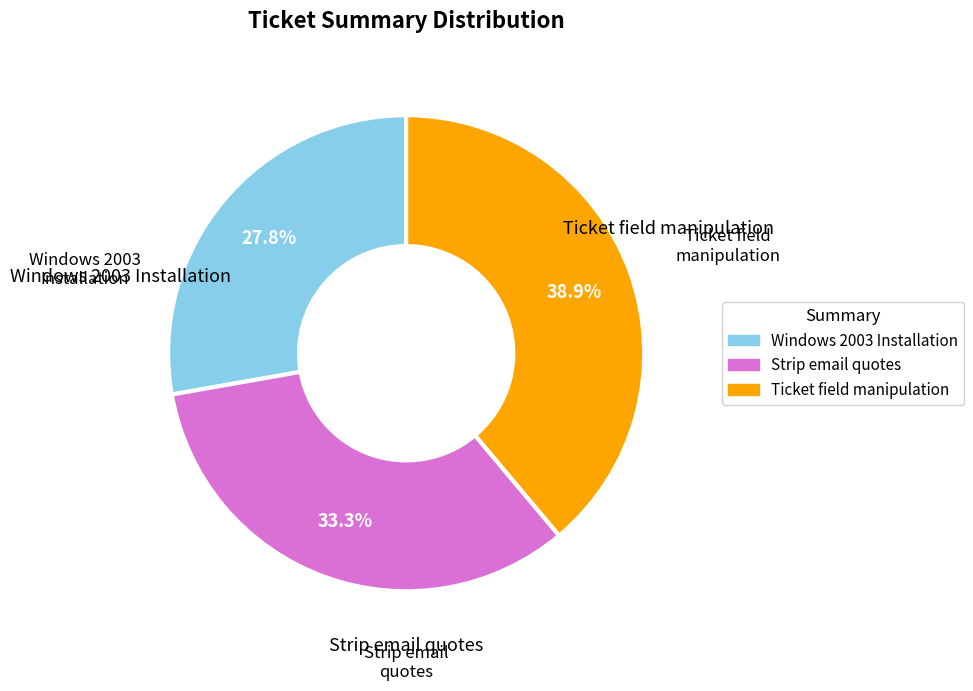

To the nearest percent, what is the combined percentage of Strip email quotes and Windows 2003 Installation?

61%